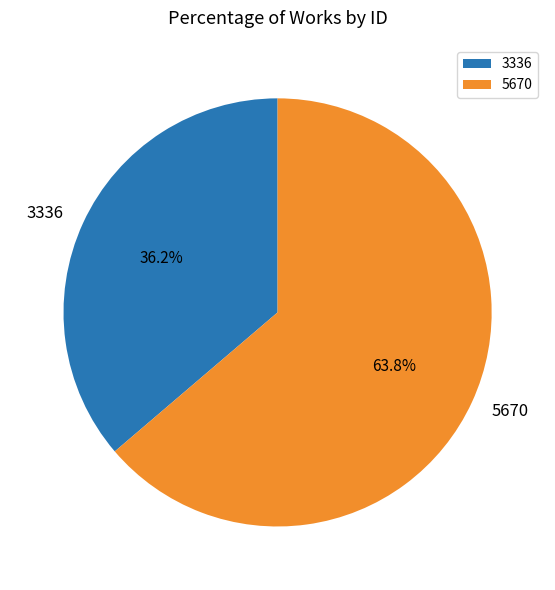

How much of the chart is everything except 5670?

36.2%